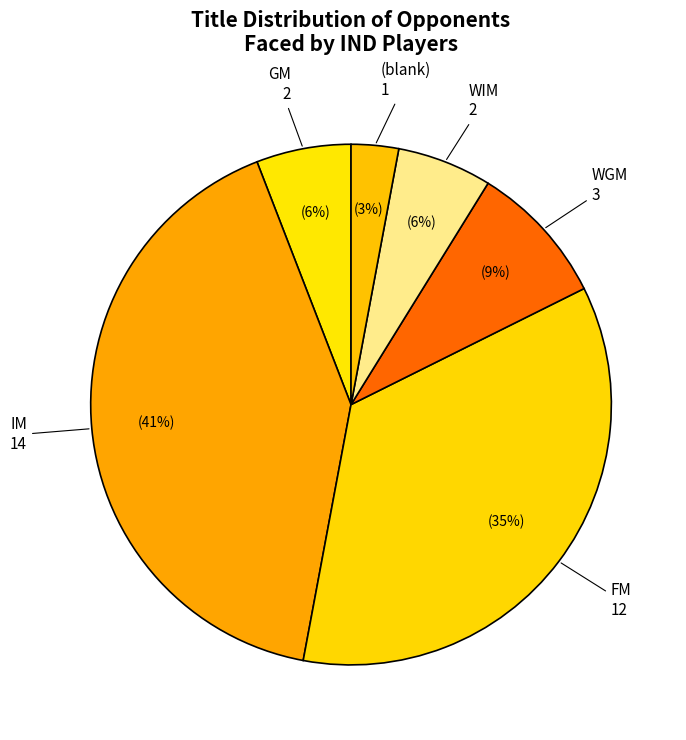

How many segments does this pie chart have?

6